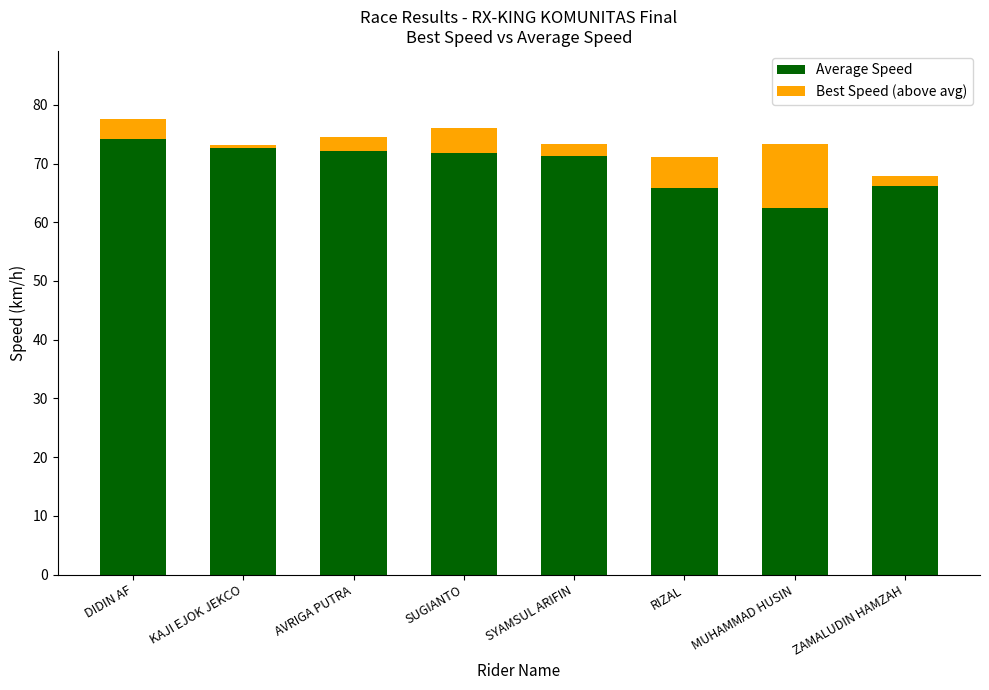

What is the total value across all series at SYAMSUL ARIFIN?

73.3